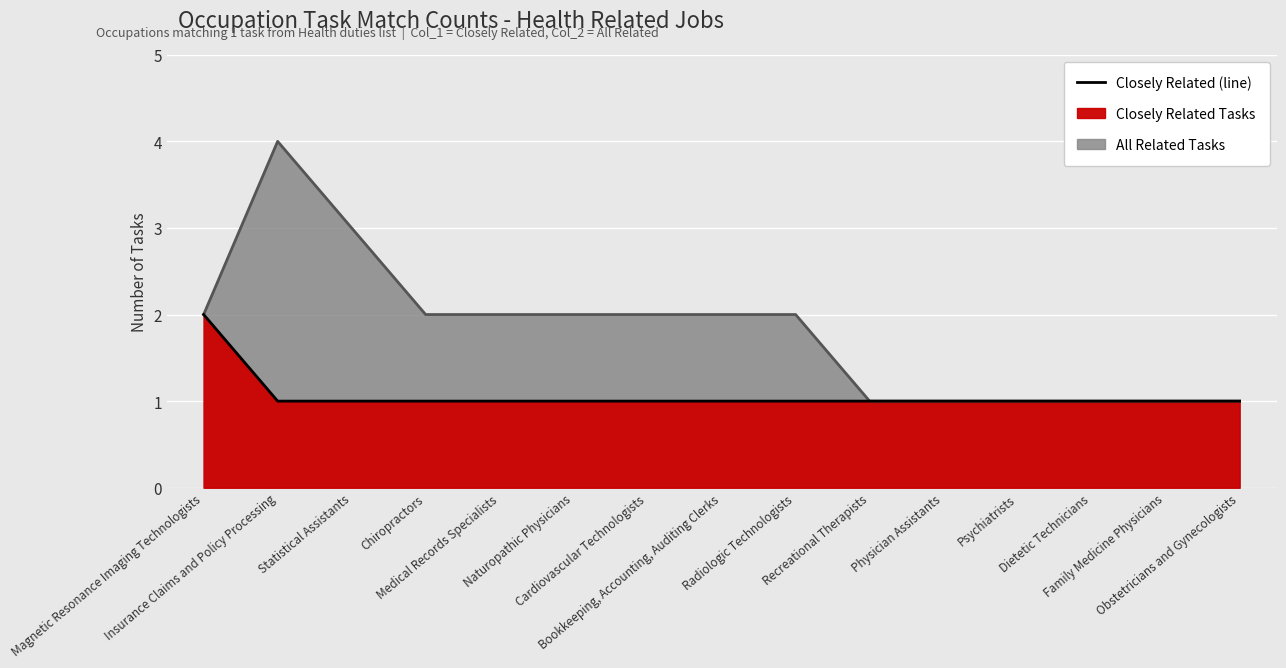

The value at Physician Assistants is 1. True or false?

True